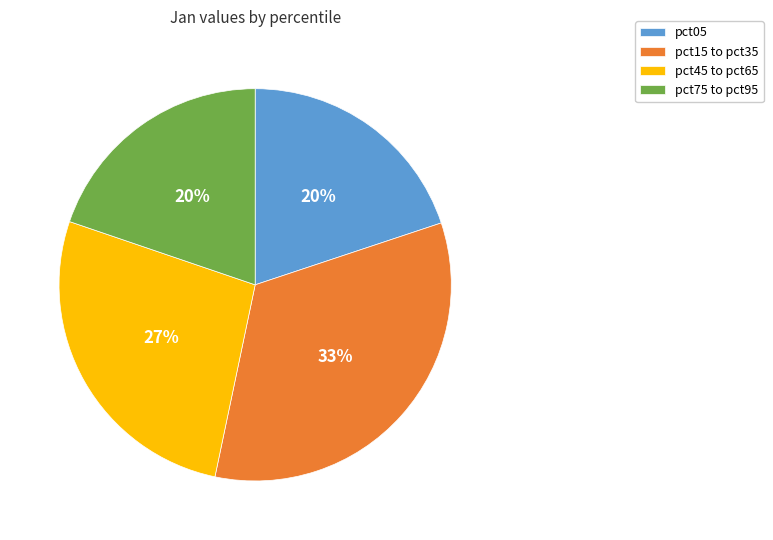

True or false: pct05 accounts for 6% of the total.

False